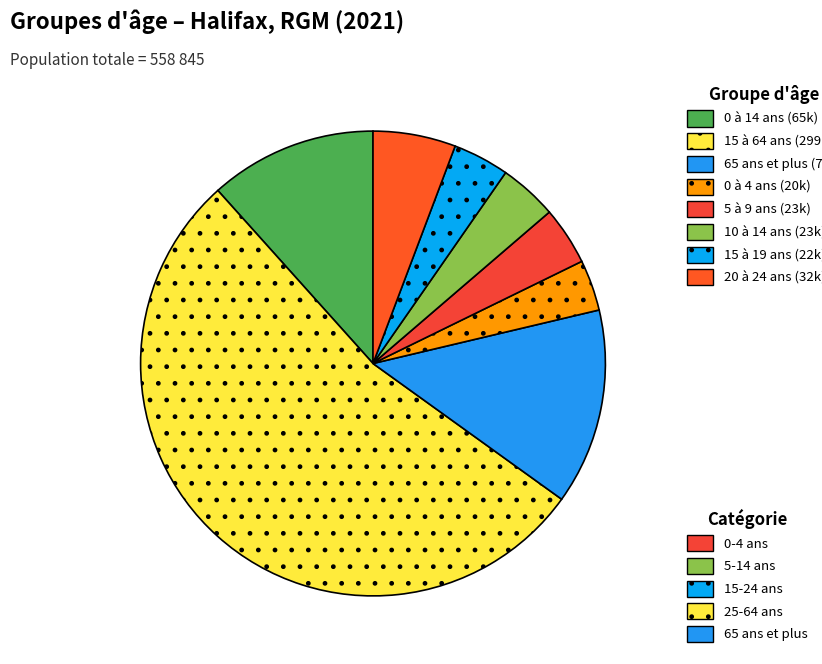

Rank the categories by value from lowest to highest.

0 à 4 ans, 15 à 19 ans, 10 à 14 ans, 5 à 9 ans, 20 à 24 ans, 0 à 14 ans, 65 ans et plus, 15 à 64 ans